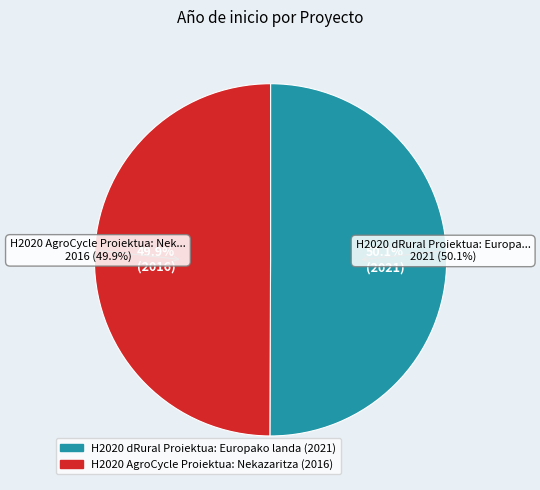

How many segments does this pie chart have?

2